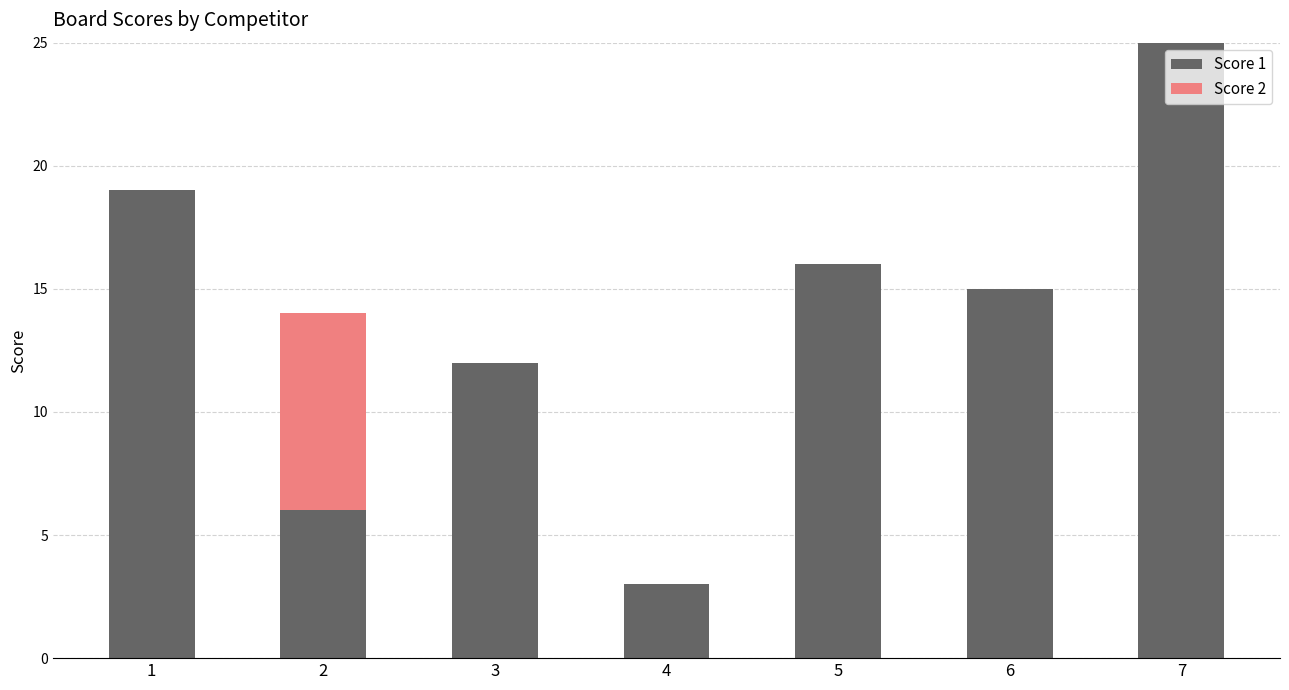

At which label does Score 1 reach its peak?

7